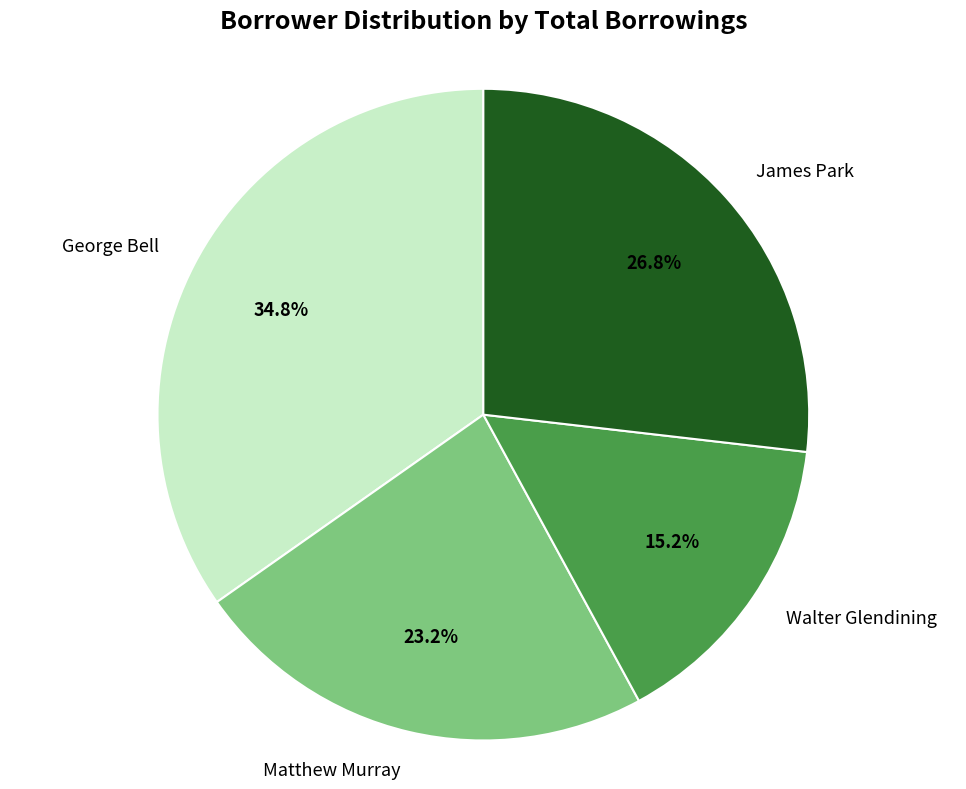

The James Park slice represents 27% of the pie. True or false?

True